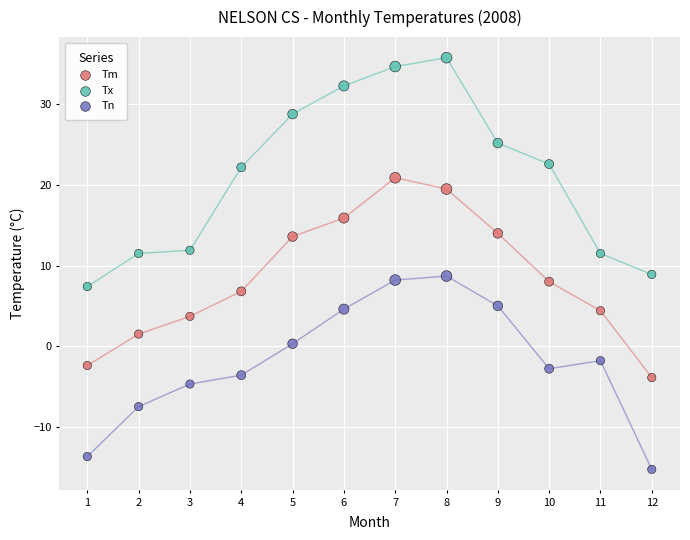

Which series has the largest Y range (max minus min)?

Tx